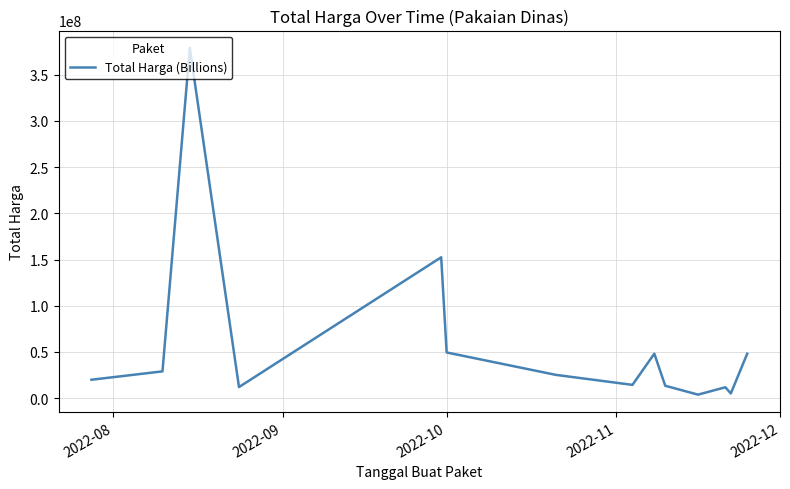

What is the greatest value displayed?

379075000